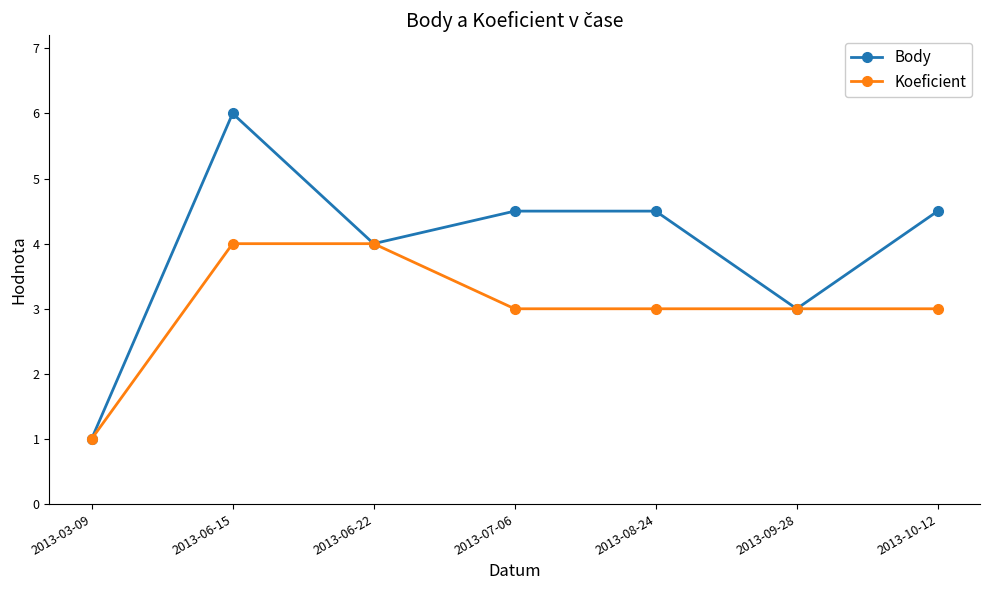

Reading left to right, what are all the values shown in this chart?

Body: 2013-03-09=1.0	2013-06-15=6.0	2013-06-22=4.0	2013-07-06=4.5	2013-08-24=4.5	2013-09-28=3.0	2013-10-12=4.5
Koeficient: 2013-03-09=1.0	2013-06-15=4.0	2013-06-22=4.0	2013-07-06=3.0	2013-08-24=3.0	2013-09-28=3.0	2013-10-12=3.0